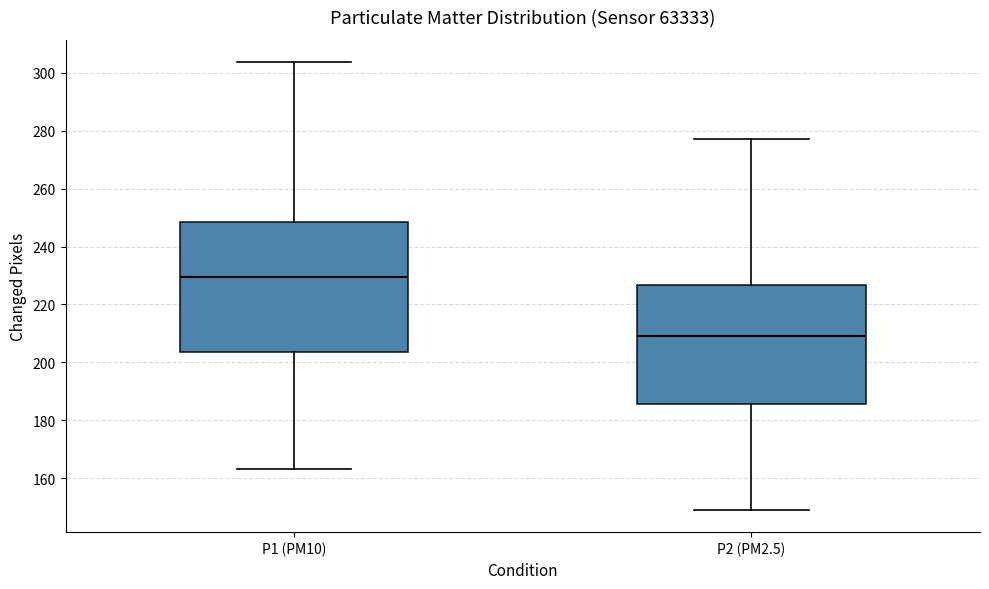

Where does the lower whisker of the box for P1 (PM10) end on the y-axis? The values are not printed on the chart, so give them approximately, as read against the axis.

164